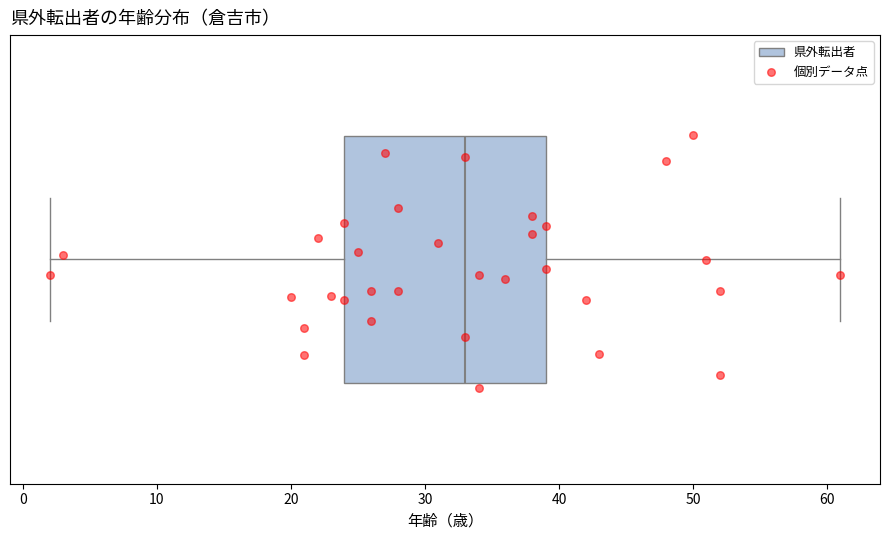

Transcribe this box plot: give where the median line is, the range the box spans, and where the two whiskers end, as read against the x-axis. The values are not printed on the chart, so give them approximately, as read against the axis.

median 33, box 24 to 39, whiskers 2 to 61